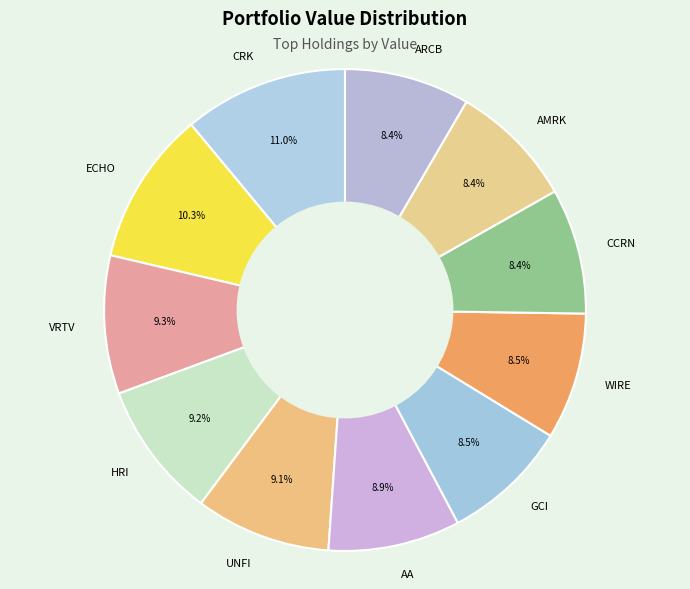

How many slices are in this pie chart?

11